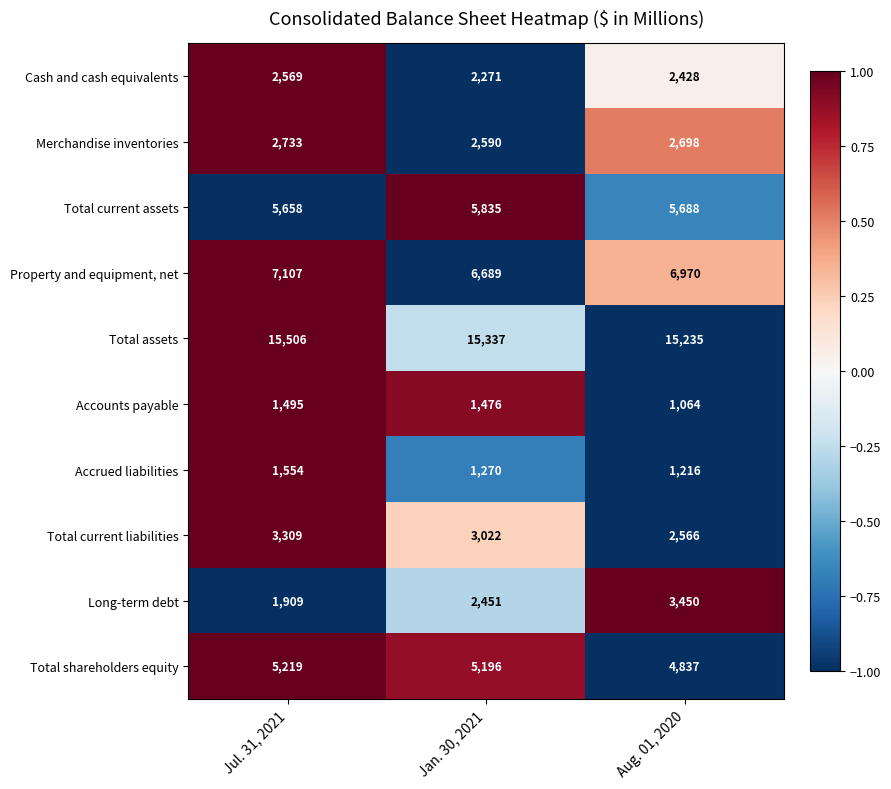

What is the difference between the maximum and minimum values in the Total shareholders equity series?

382